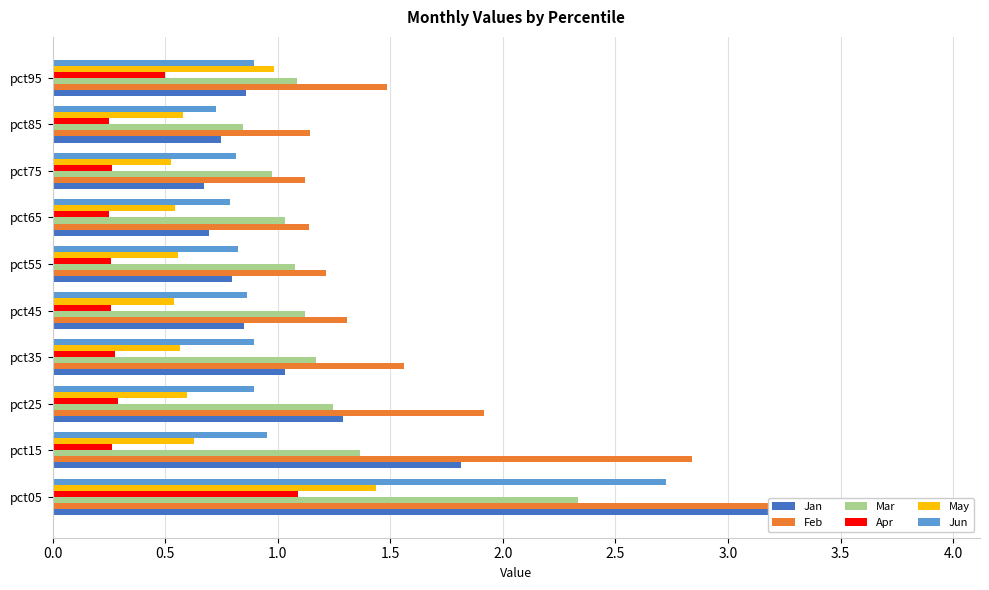

What position from the right is 4.5?

1